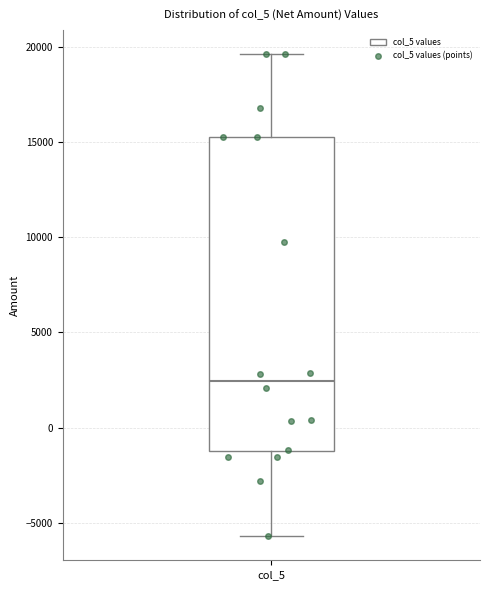

Where does the median line of the box for col_5 sit on the y-axis? The values are not printed on the chart, so give them approximately, as read against the axis.

2500